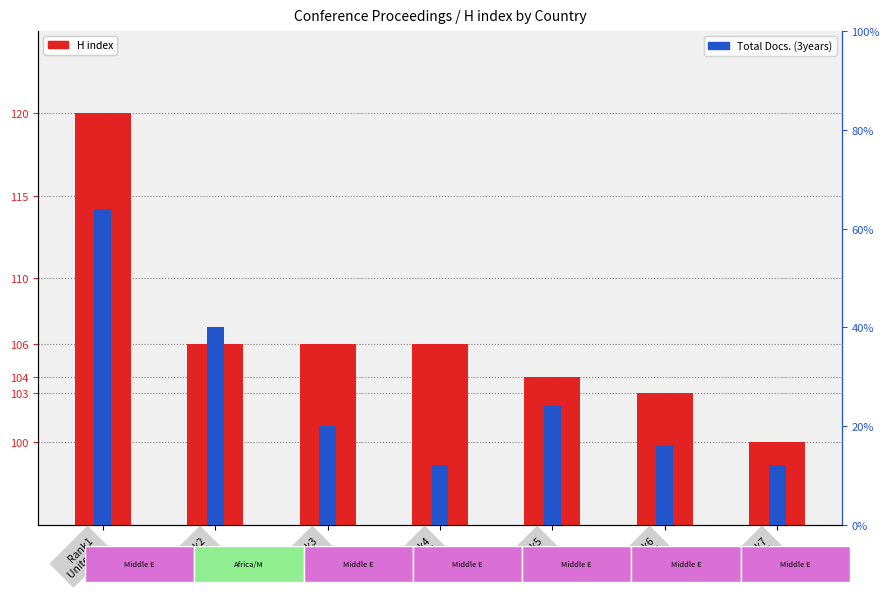

Rank the series by their maximum value, from lowest to highest.

Total Docs. (3years), H index